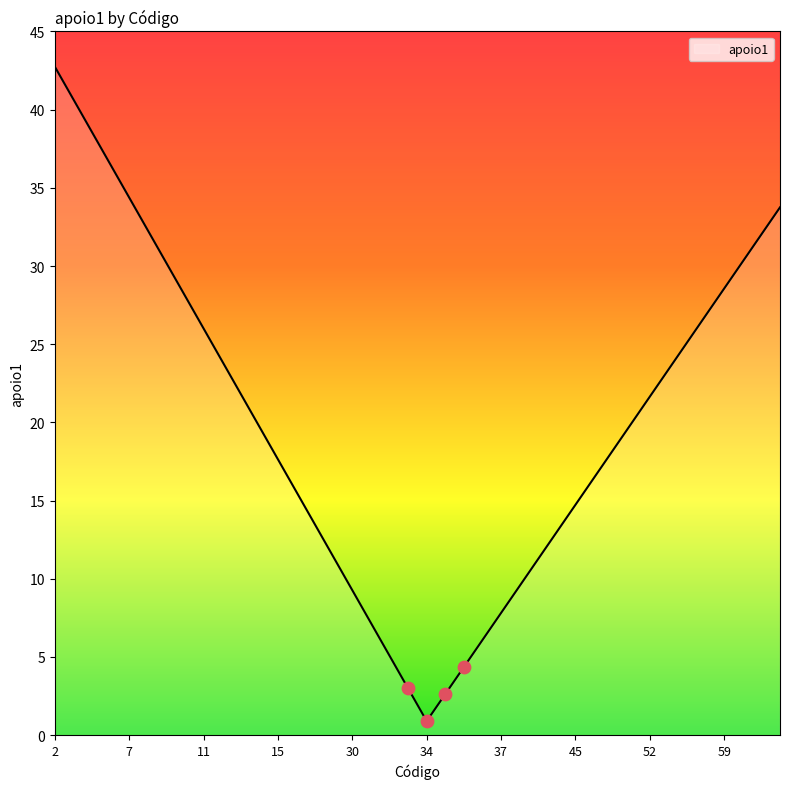

What is the maximum value shown in the chart?

42.8